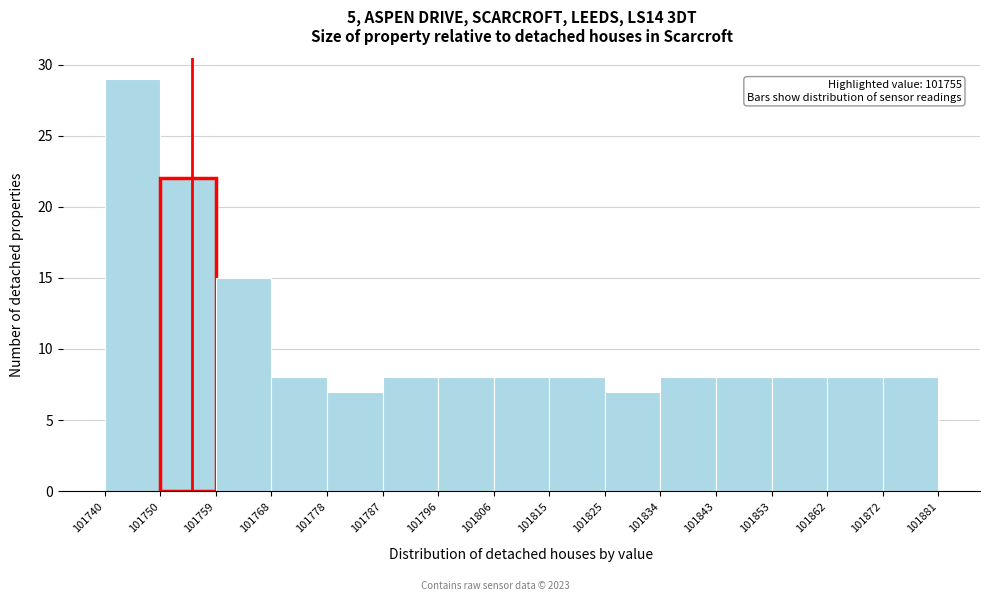

Over which range of the x-axis is the bar tallest?

101740 to 101750